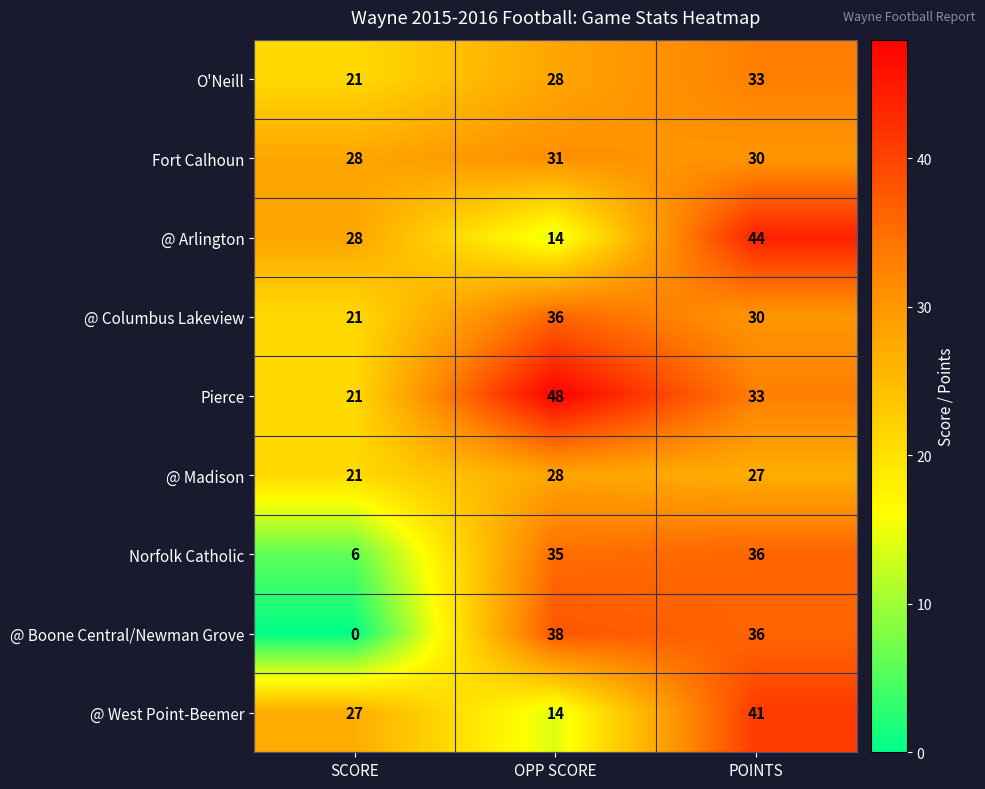

How many categories are shown in the chart?

3